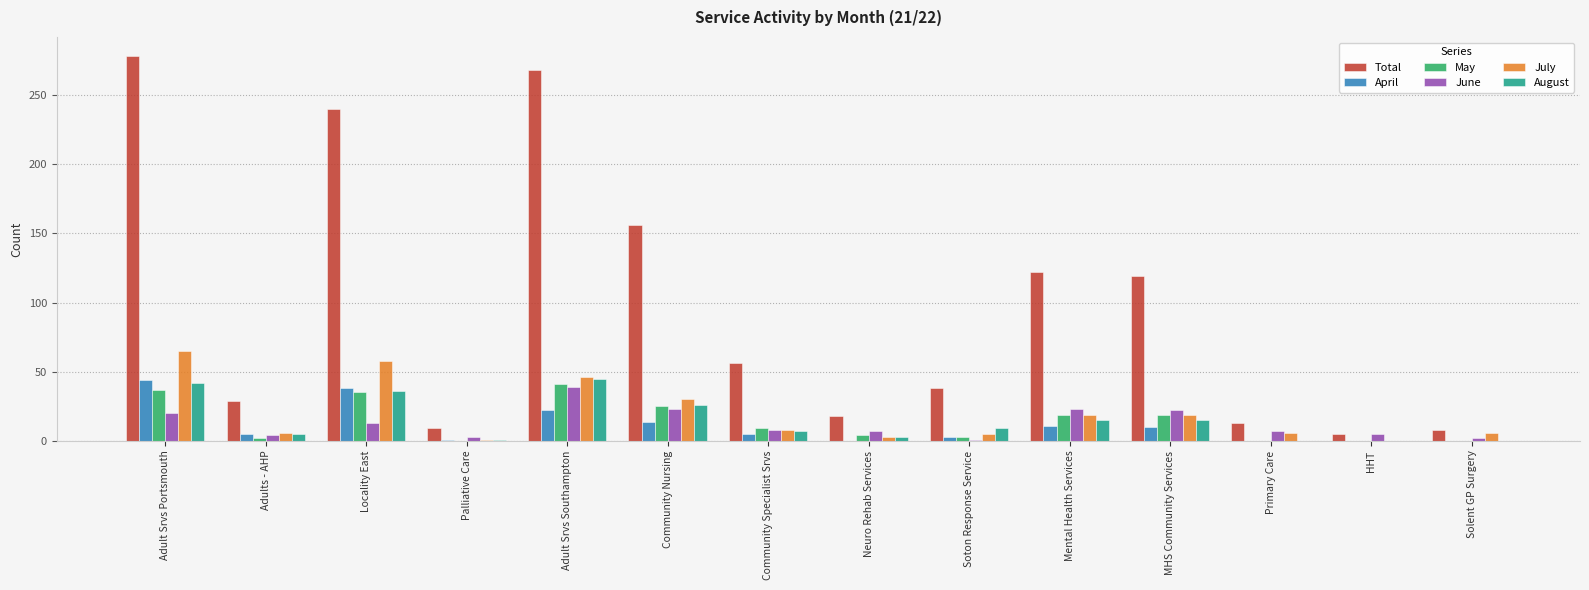

At which category is the sum across all series the highest?

Adult Srvs Portsmouth